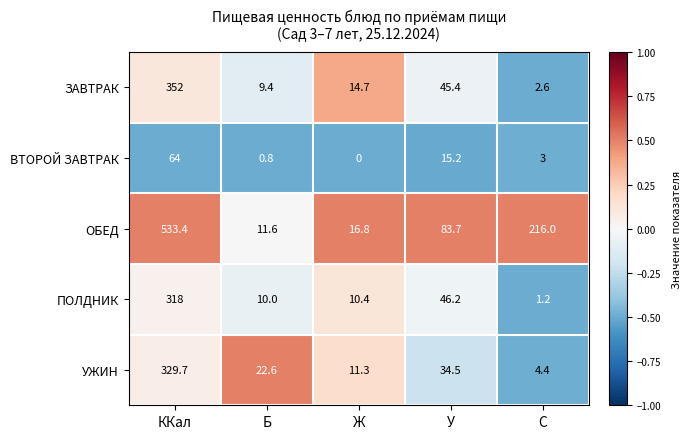

What is the spread (max minus min) of values at Б?

21.8